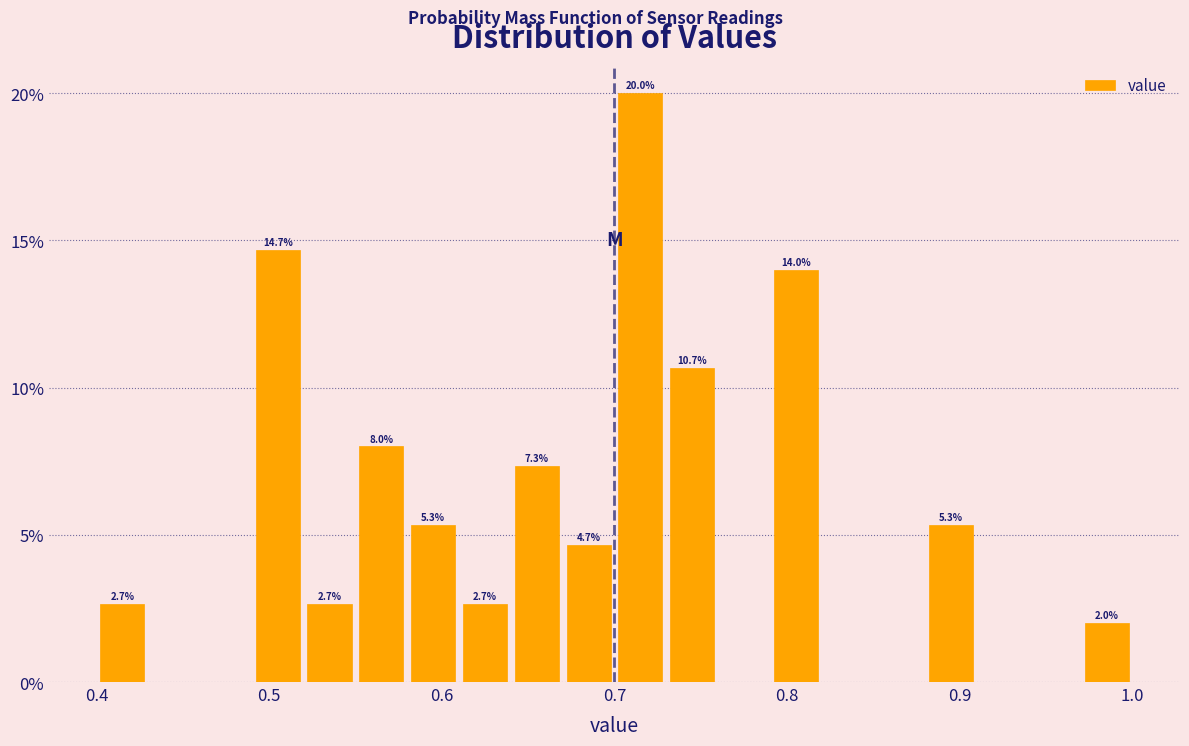

Around what value on the x-axis is the tallest bar? Give the approximate position of its centre, as read against the axis.

0.72